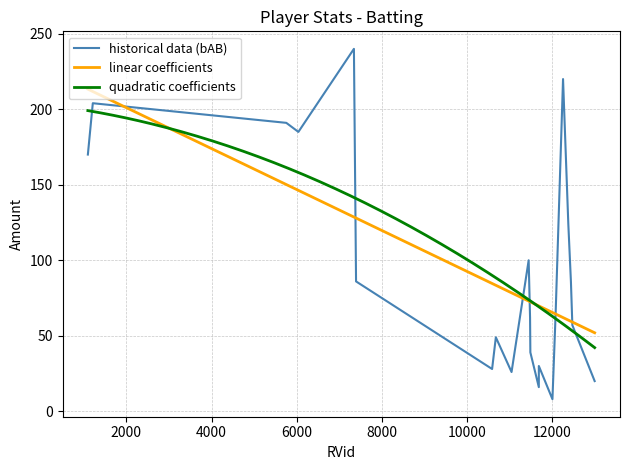

Which category has the highest value in the bH series?

7346